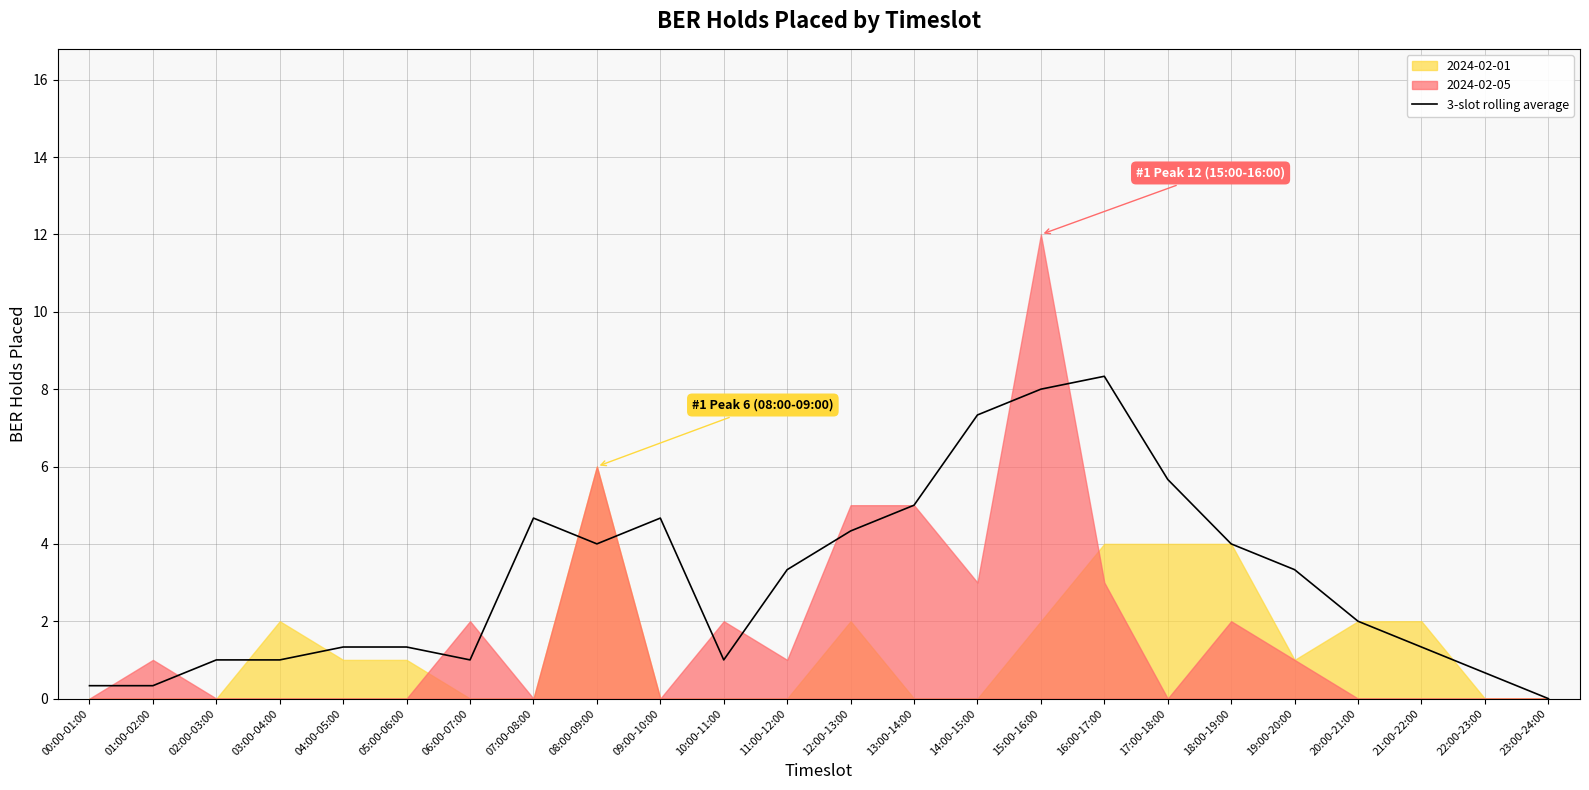

What is the approximate value at 22:00-23:00?

0.7